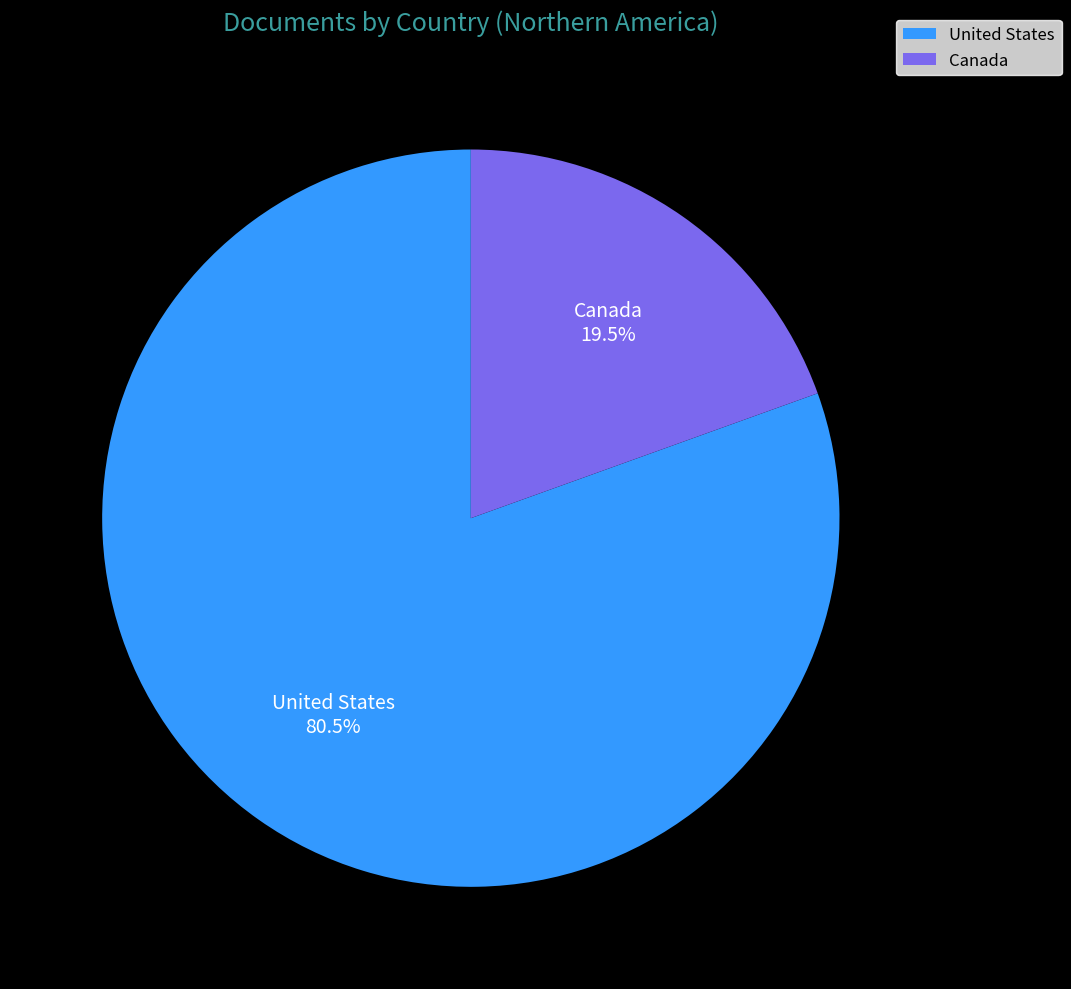

How many segments does this pie chart have?

2